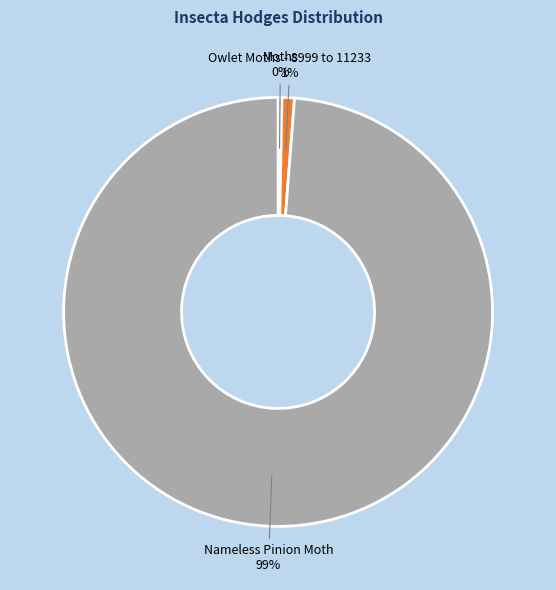

Between Nameless Pinion Moth and Owlet Moths - 8999 to 11233, which is larger?

Nameless Pinion Moth